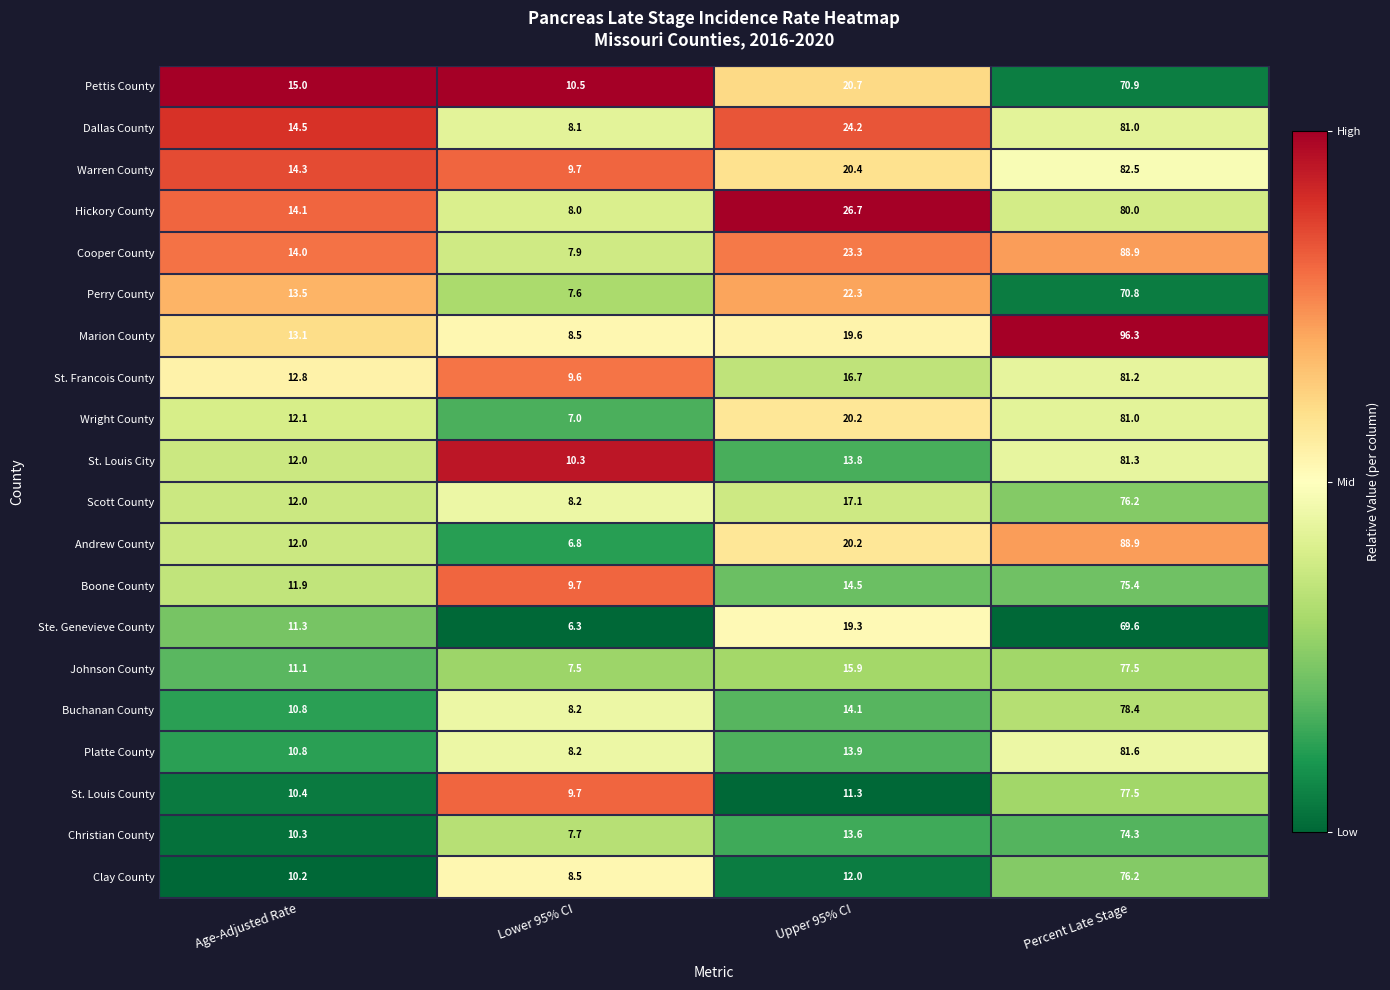

At which label does St. Francois County first exceed 16?

Upper 95% CI